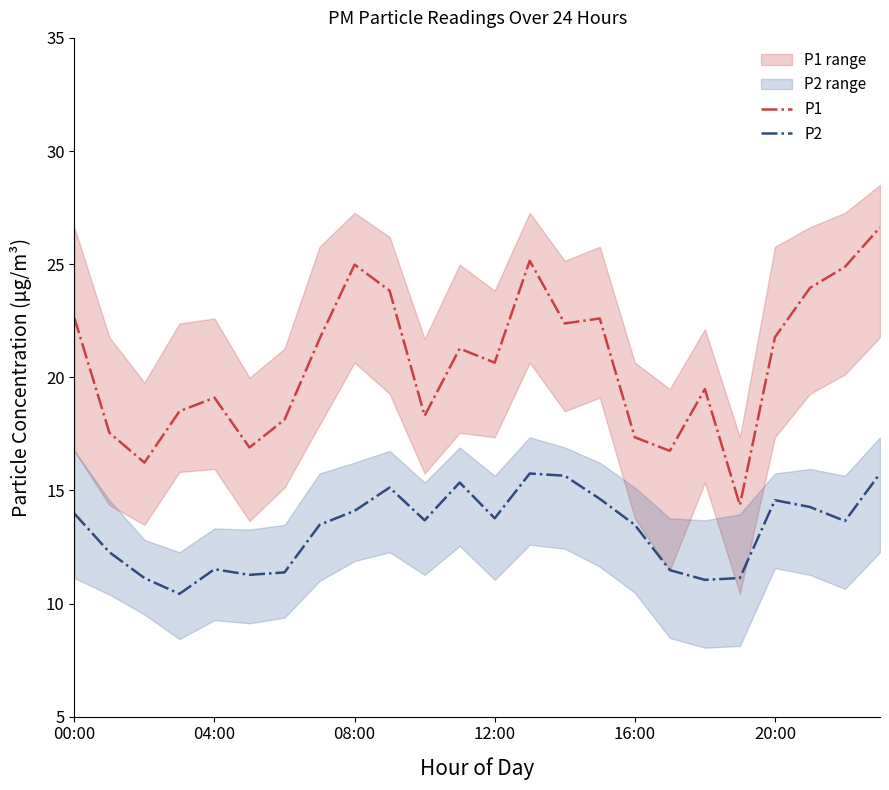

True or false: P2 and P1 cross at least once.

False